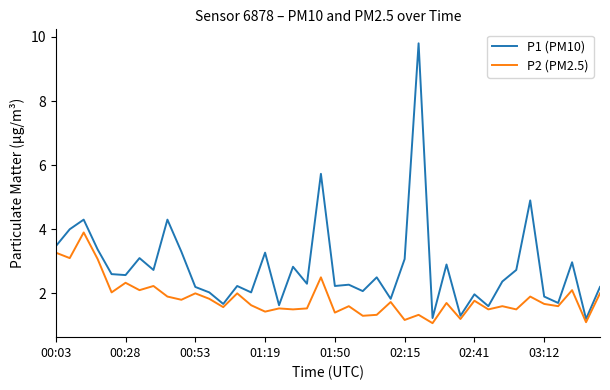

What is the maximum value for P1 (PM10)?

9.8